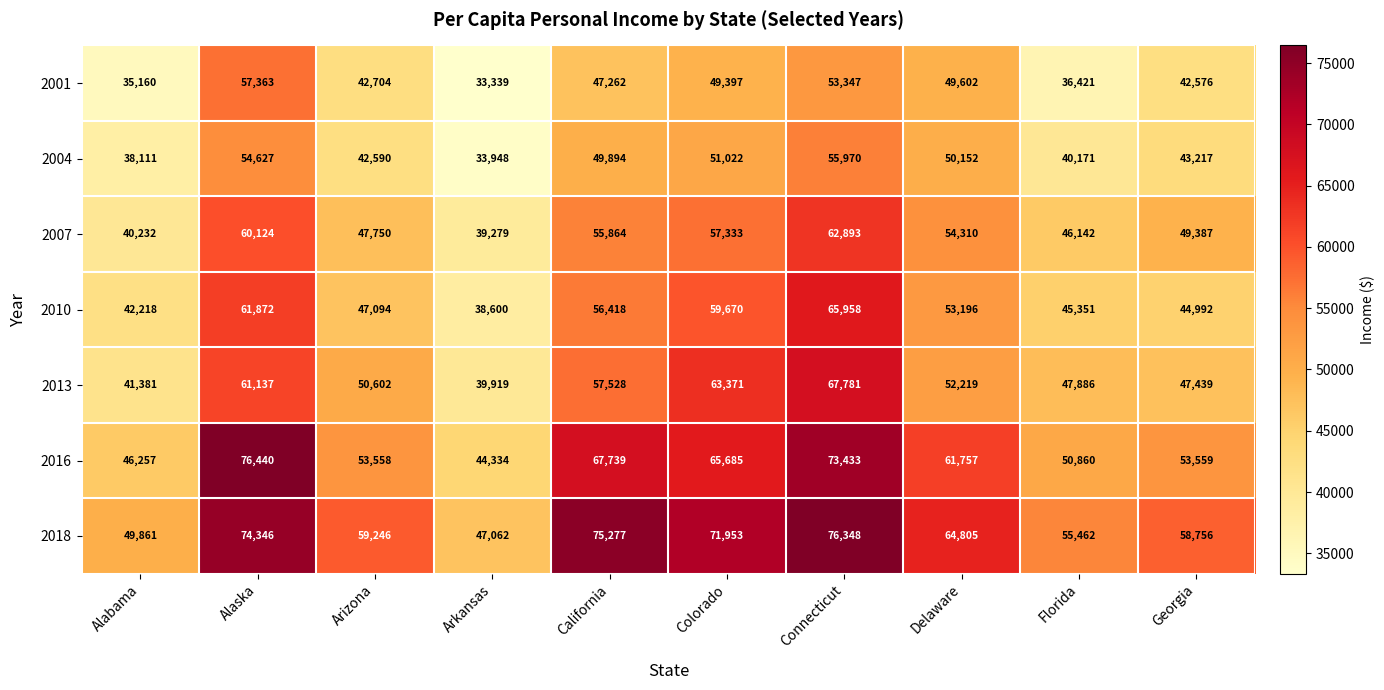

Between Arizona and Colorado, which series saw the biggest shift?

2013